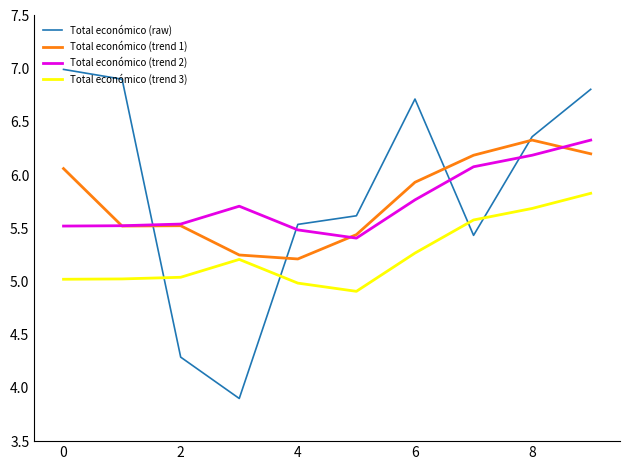

How many categories are shown in the chart?

10